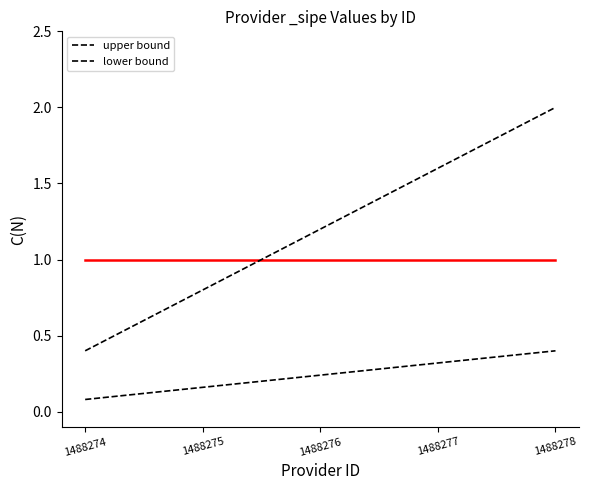

Is it true that upper bound equals 0.2 at 1488274?

False